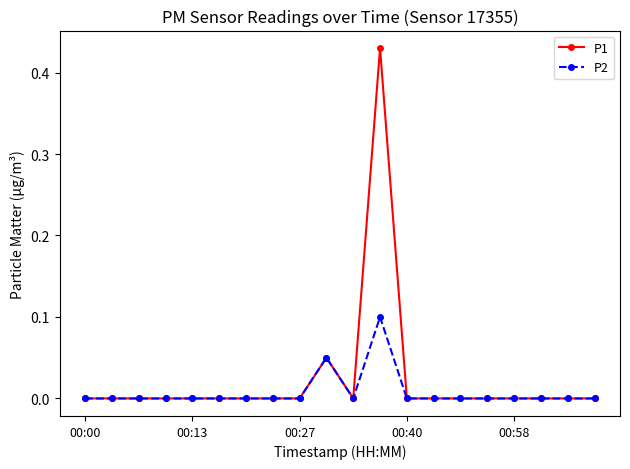

True or false: P2 has more than 0 points higher than both neighbors.

True